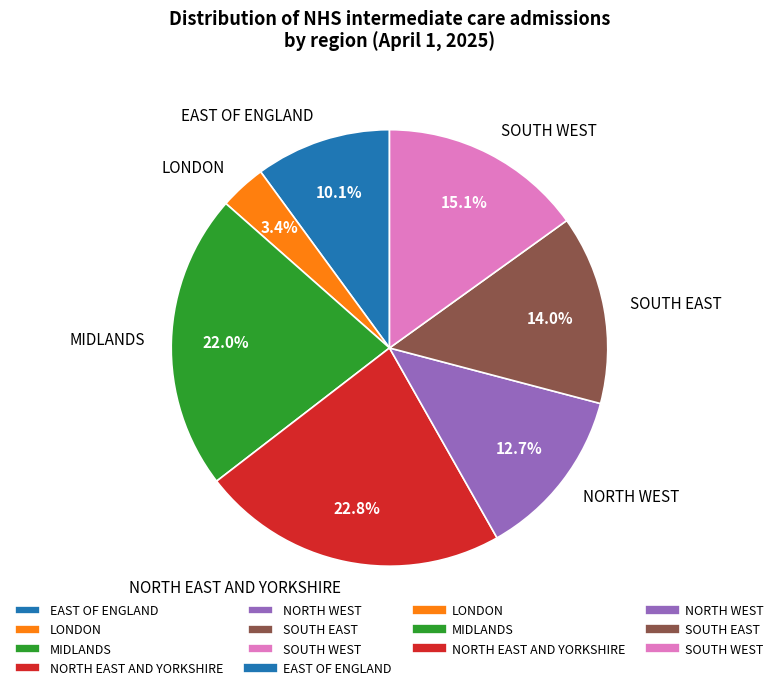

True or false: SOUTH EAST accounts for 29% of the total.

False